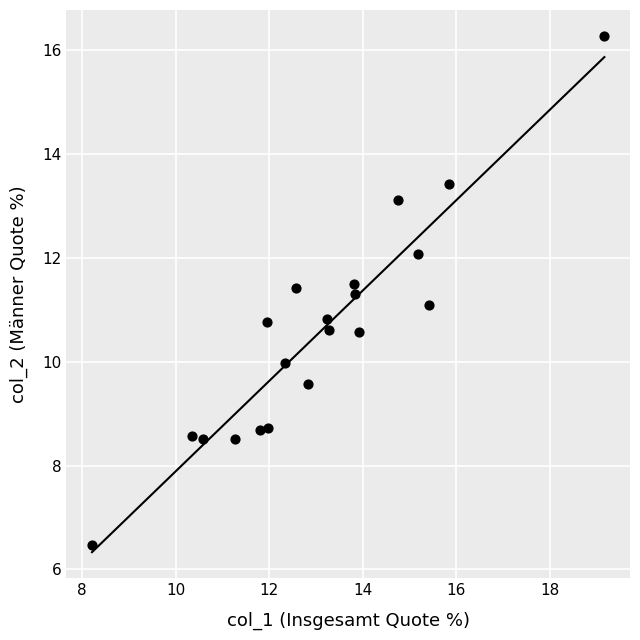

What is the range of X values (max minus min)?

10.9